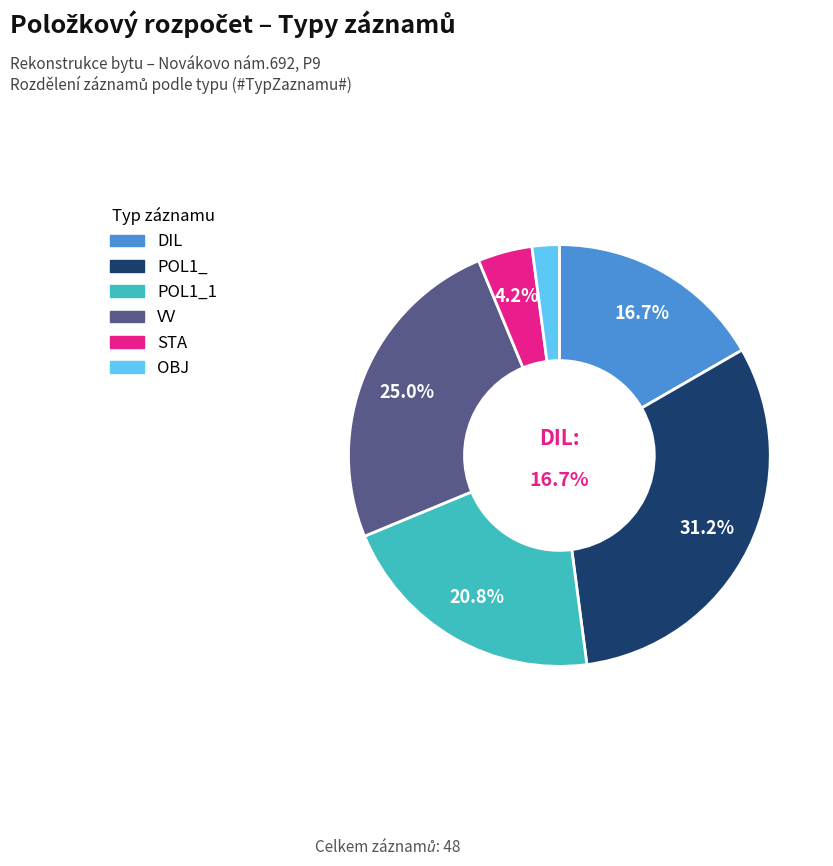

Which slice is the largest?

POL1_